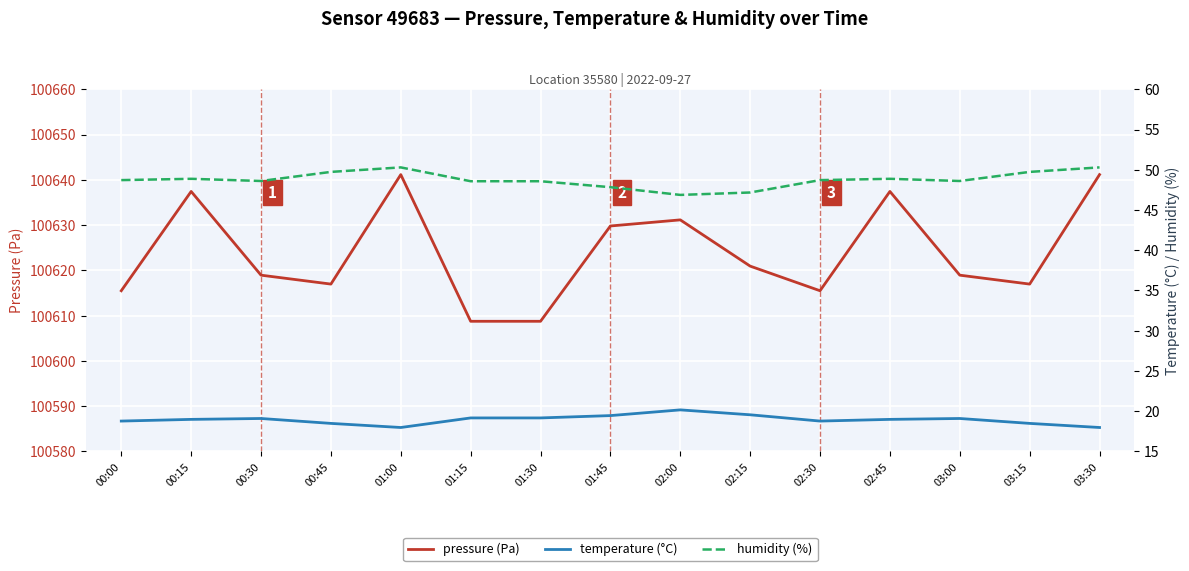

What is the label of the 1st point from the left?

00:00